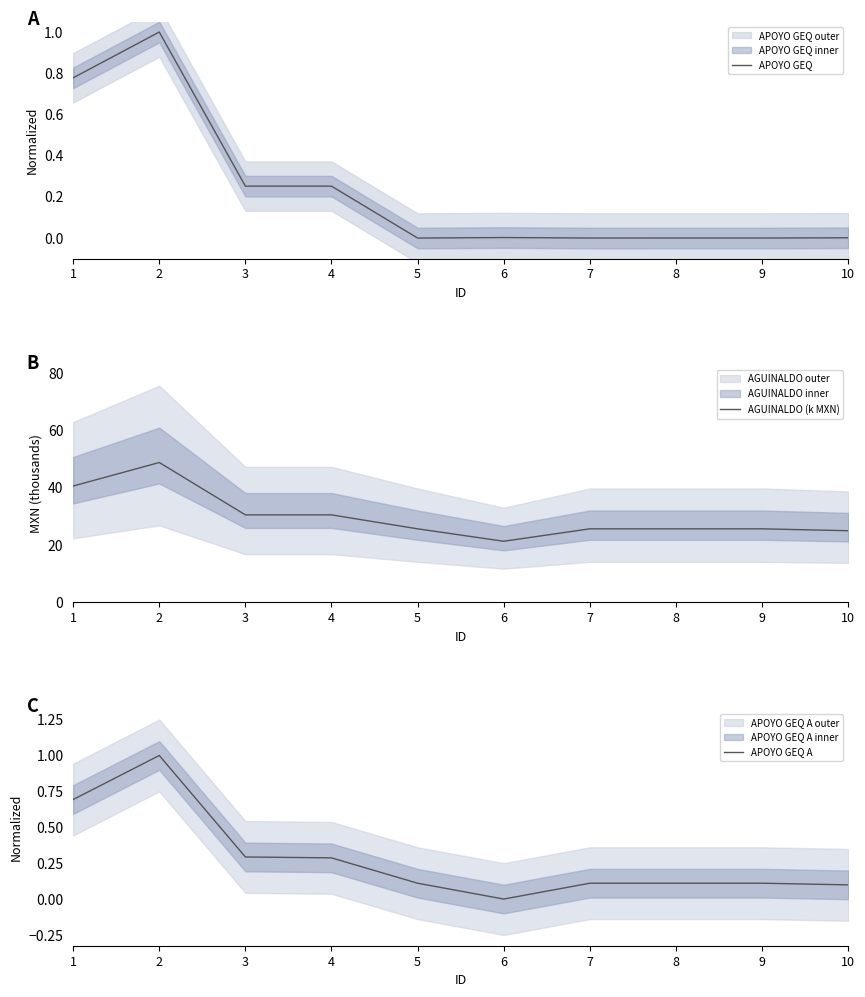

At which category is the sum across all series the highest?

2